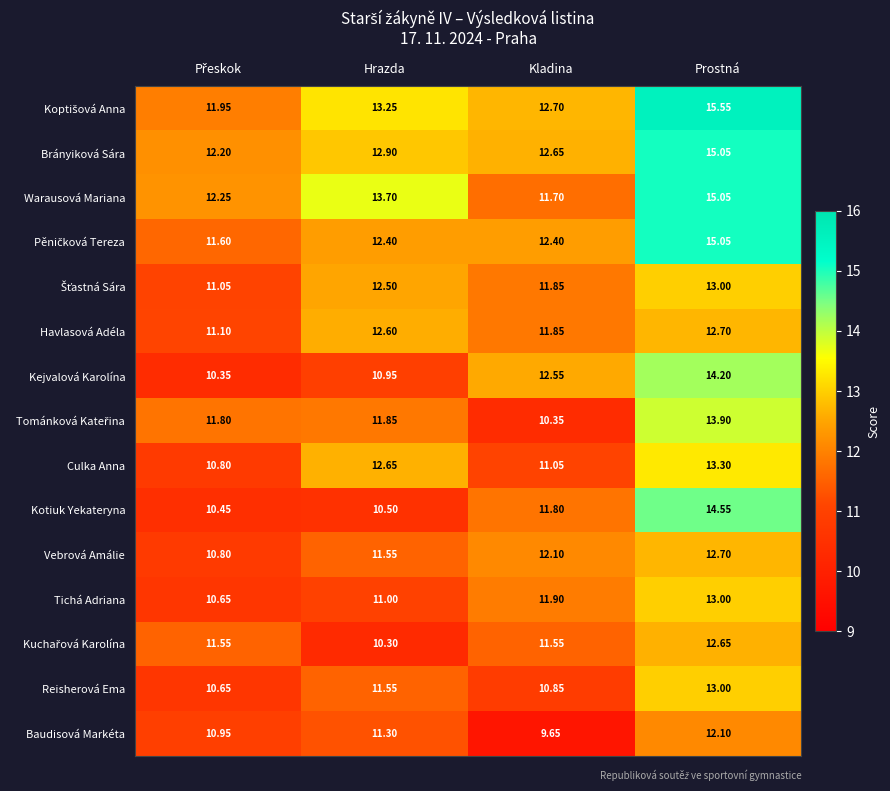

At which category is the sum across all series the highest?

Prostná